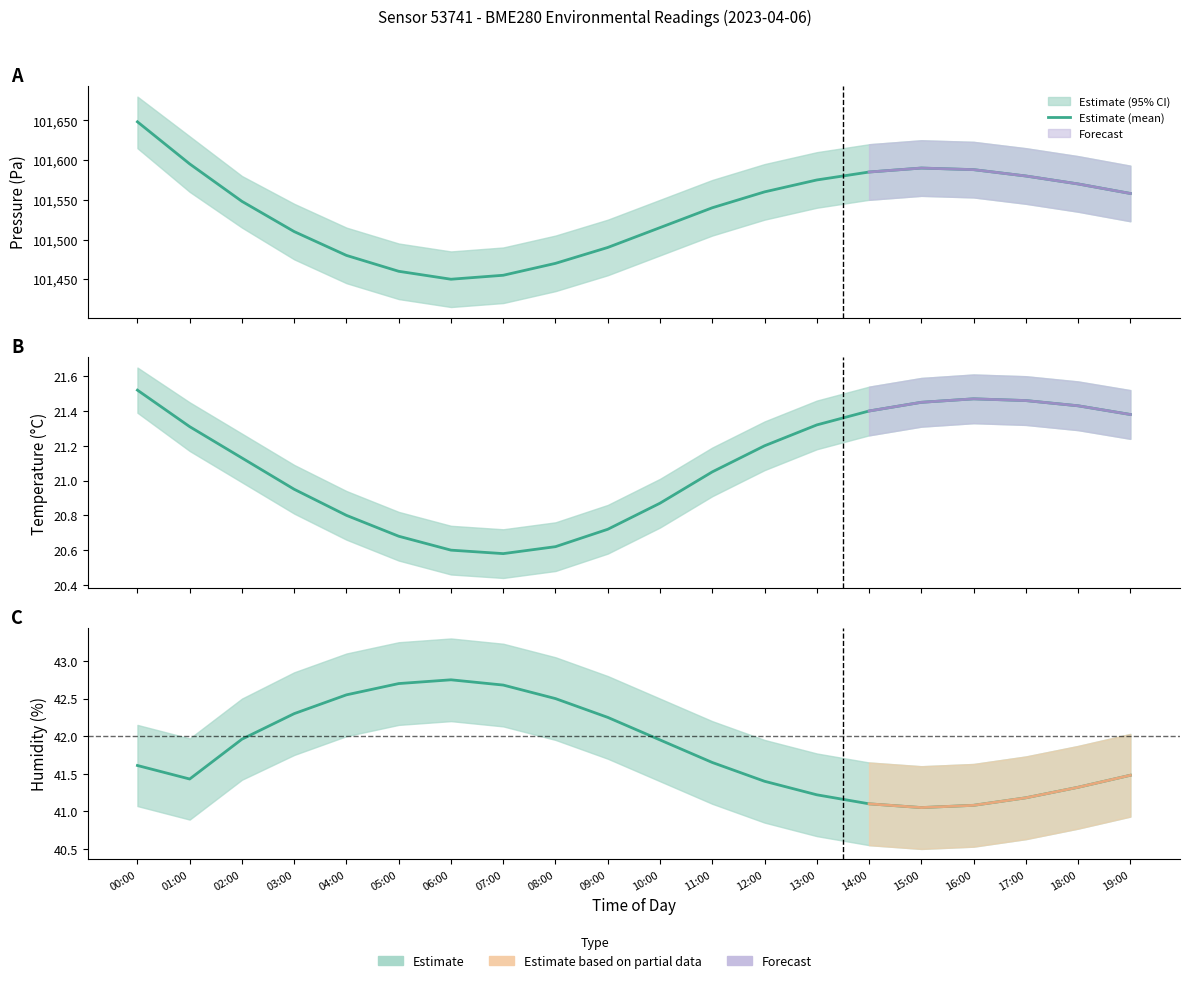

Is it true that the value at 03:00 is 42.3?

True